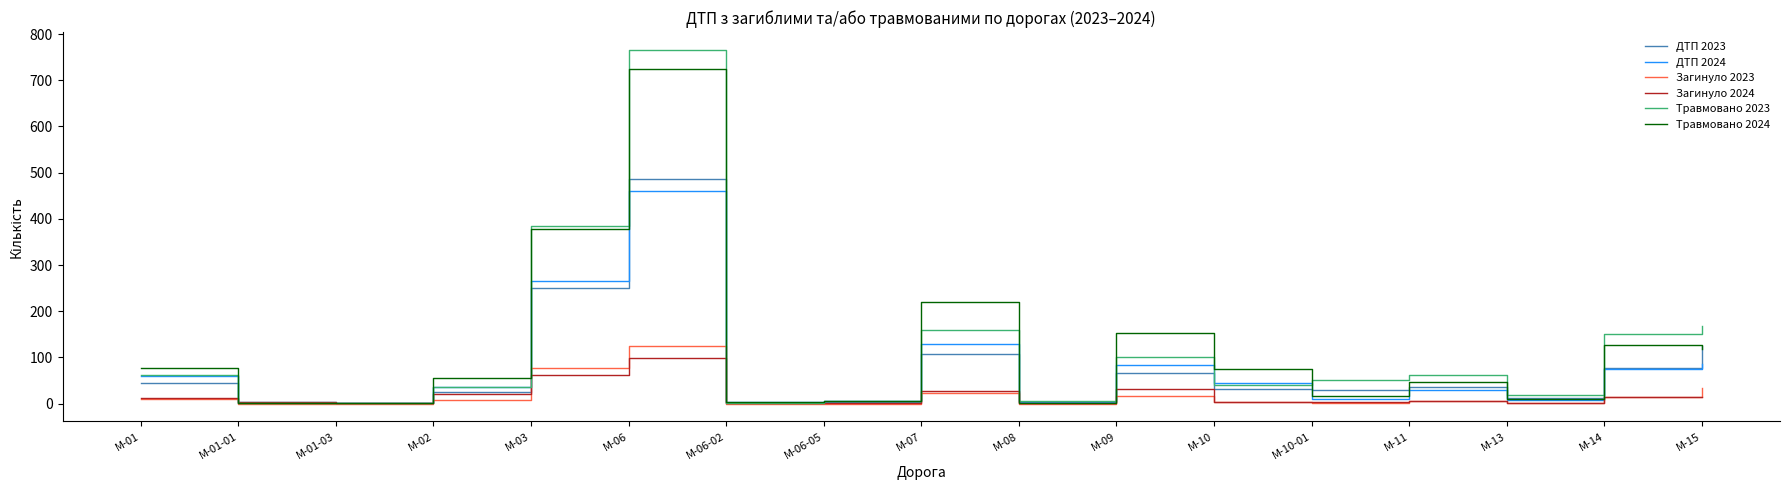

At which label is ДТП 2023 closest to 244?

M-03